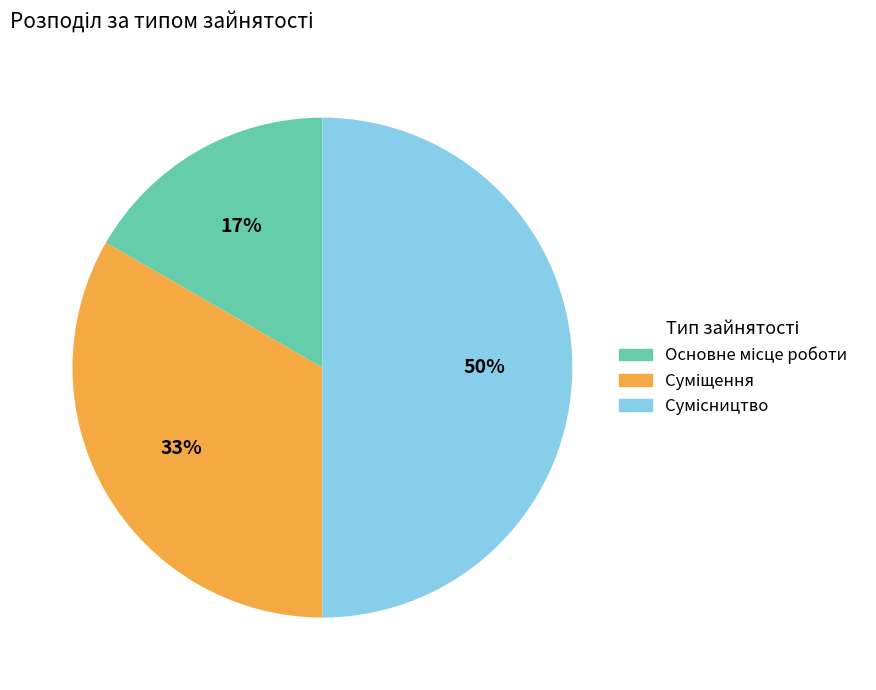

To the nearest percent, what is the difference between the largest and smallest slice percentages?

33%